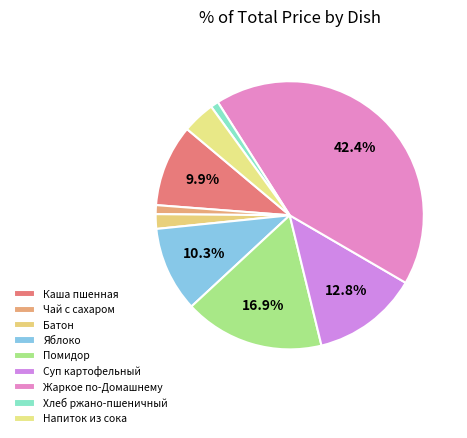

To the nearest percent, what portion does Напиток из сока represent?

4%